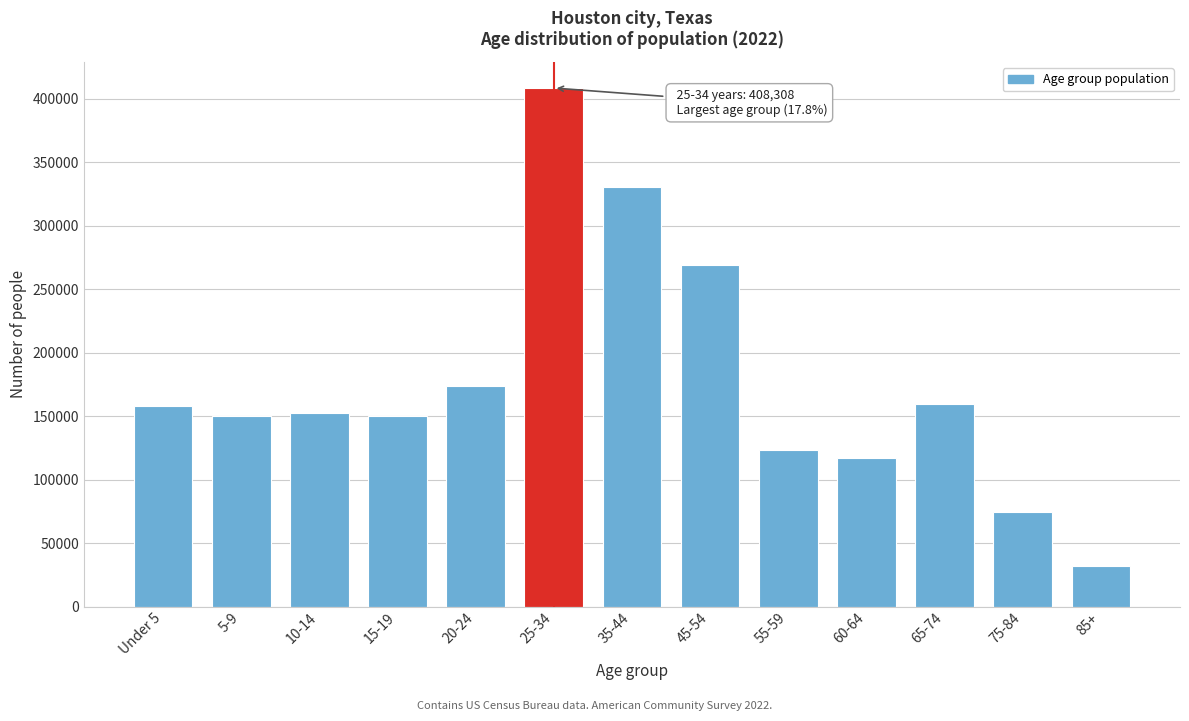

What is the average value?

176635